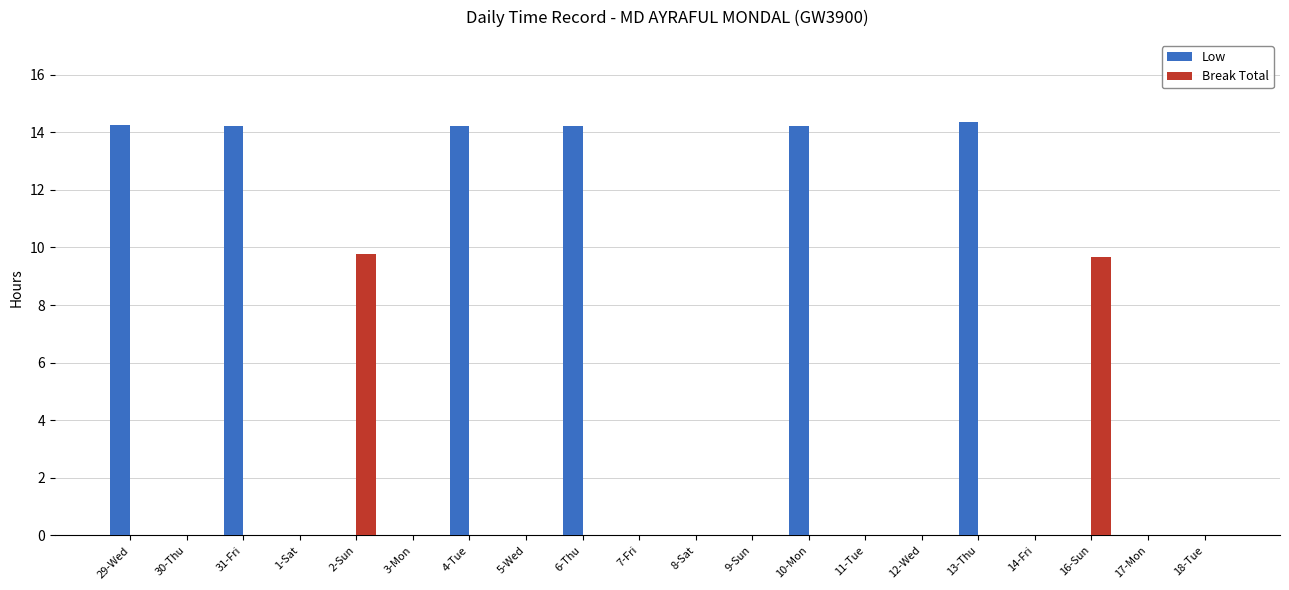

Between 3-Mon and 13-Thu, which series saw the biggest shift?

Low